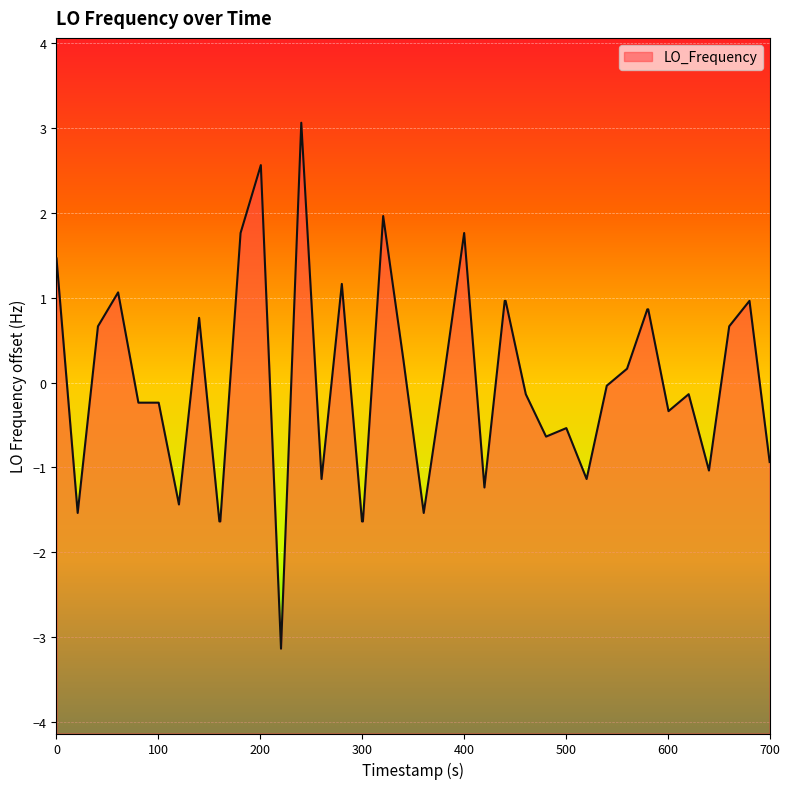

What is the greatest value displayed?

3.1